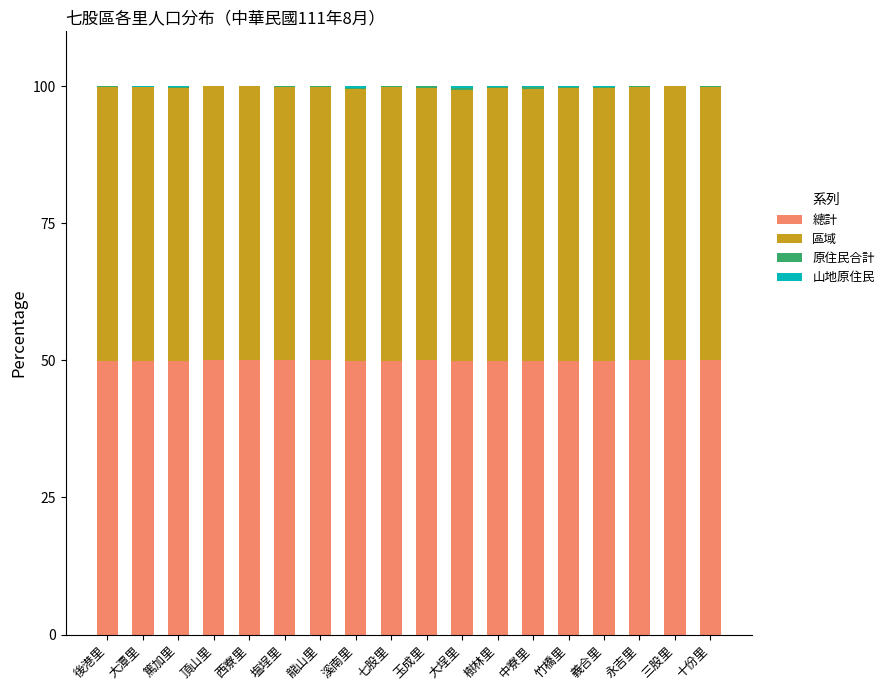

The 總計 series shows 76.0 at 三股里. True or false?

False